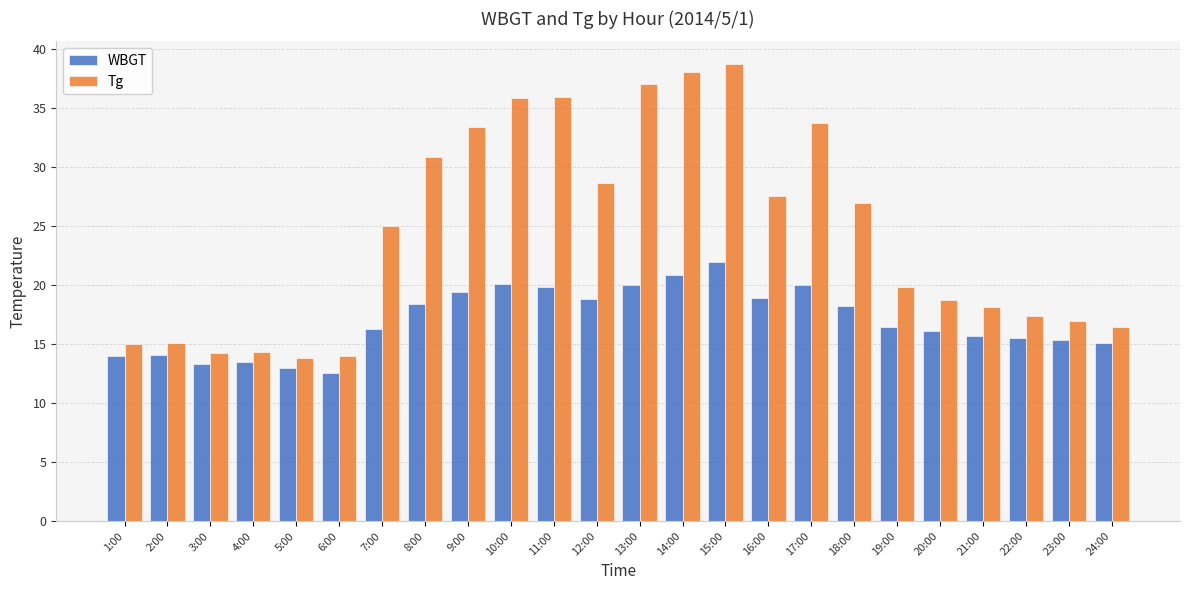

What is the sum of the WBGT values at 15:00 and 9:00?

41.3